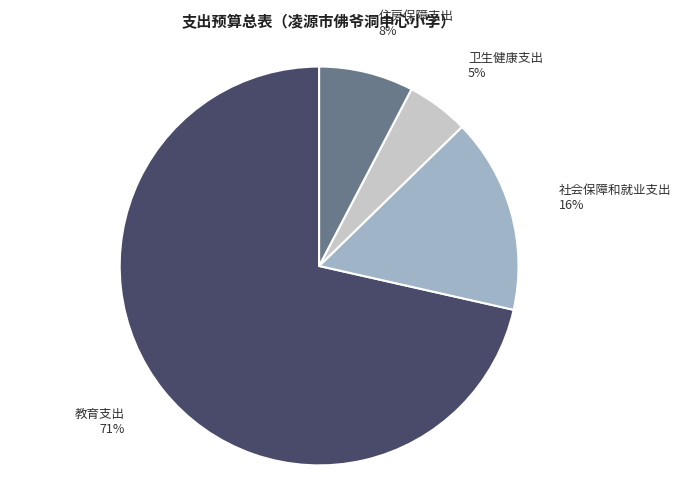

What percentage is the 社会保障和就业支出 slice, to the nearest percent?

16%